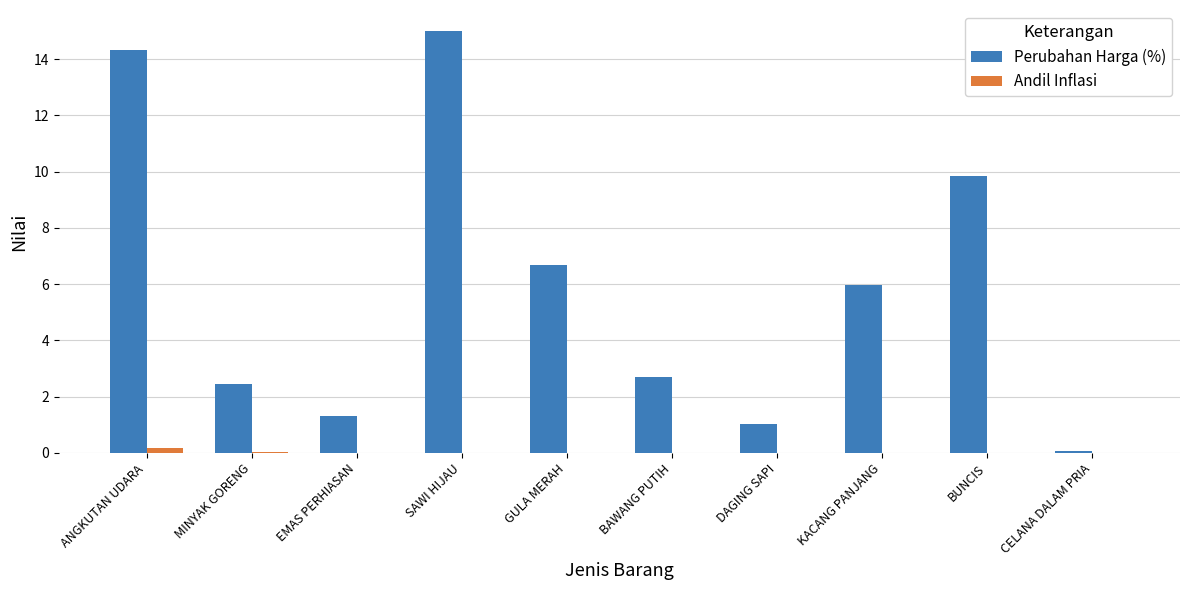

Are the bars grouped side by side (vs. stacked)?

Yes